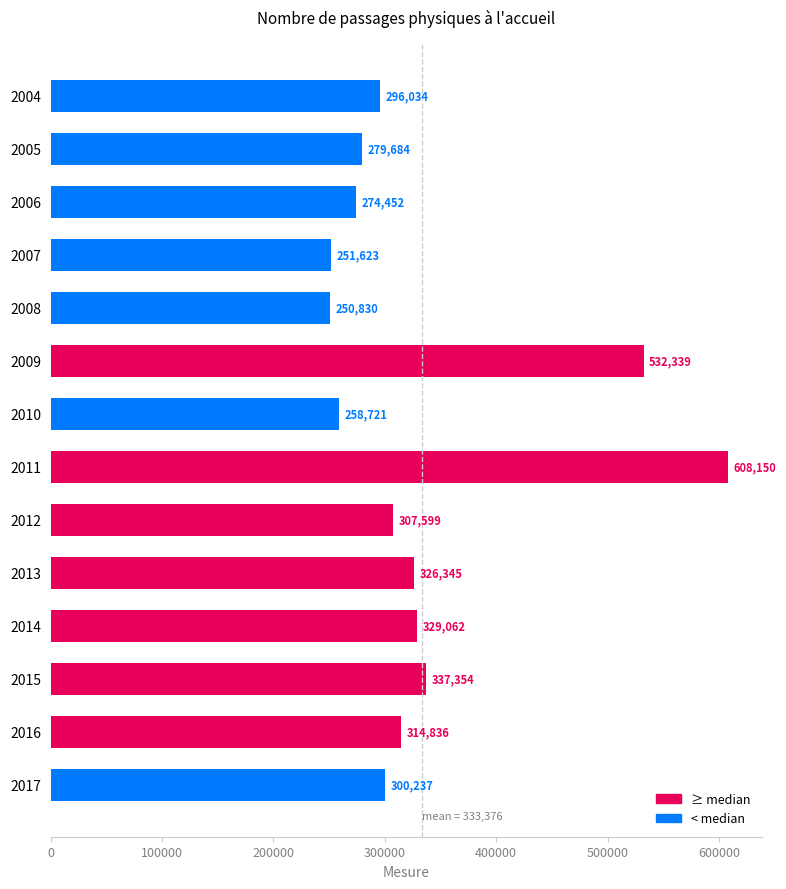

Which category has the lowest value across all series?

2008